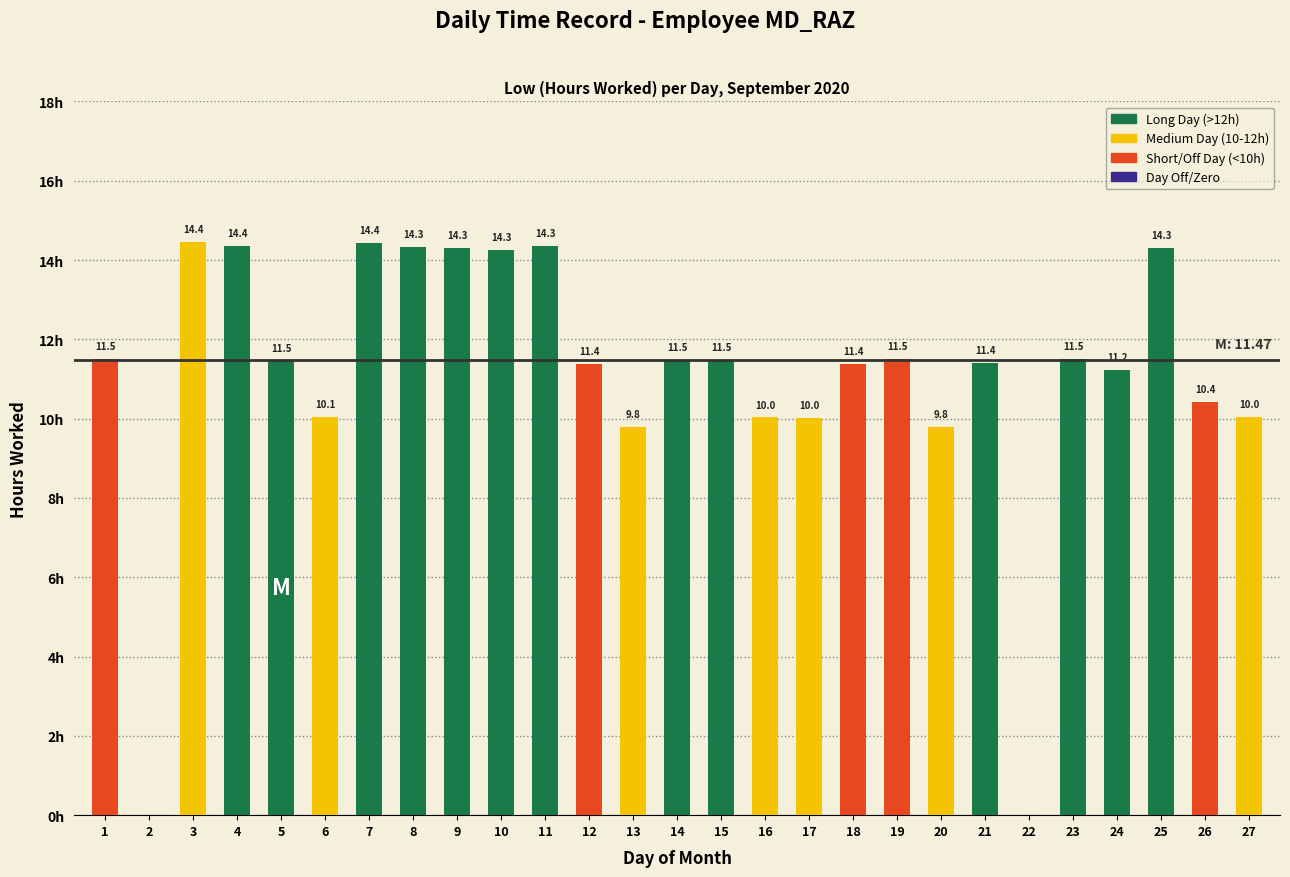

Reading right to left, extract all data points from this chart.

10.0	10.4	14.3	11.2	11.5	0.0	11.4	9.8	11.5	11.4	10.0	10.0	11.5	11.5	9.8	11.4	14.3	14.3	14.3	14.3	14.4	10.1	11.5	14.4	14.4	0.0	11.5